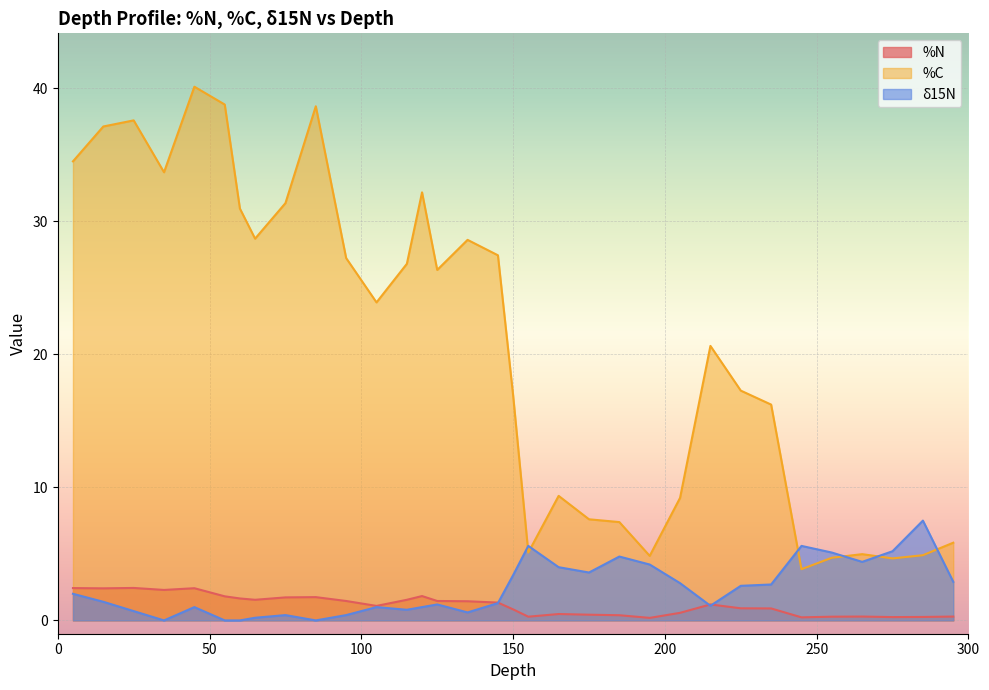

What is the average value of the %N series?

1.2